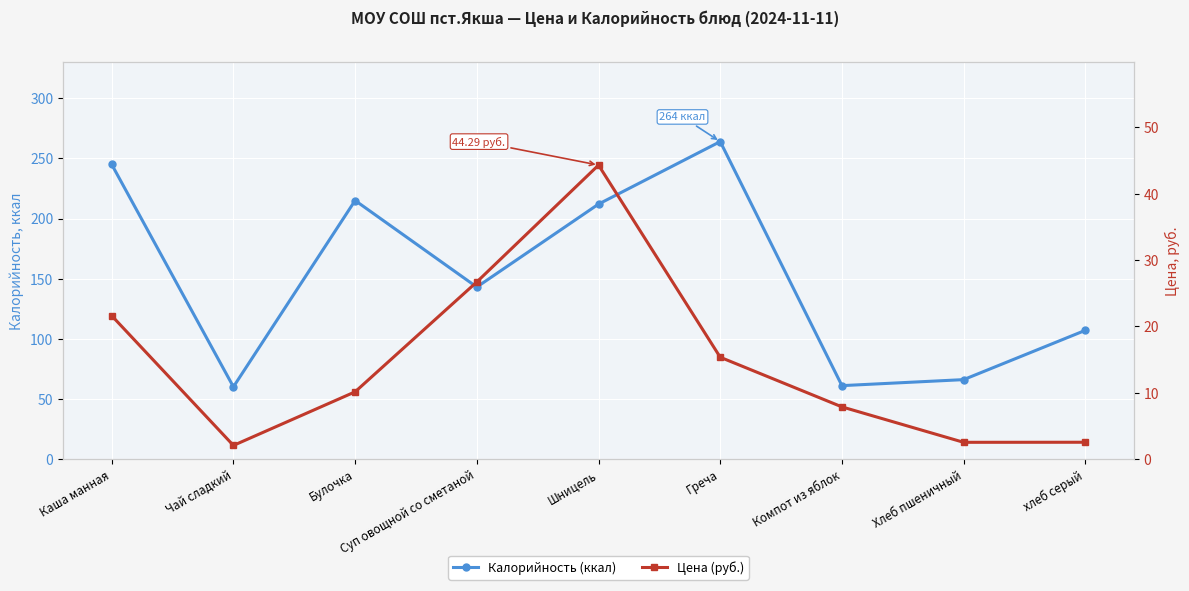

Which category has the highest value across all series?

Греча